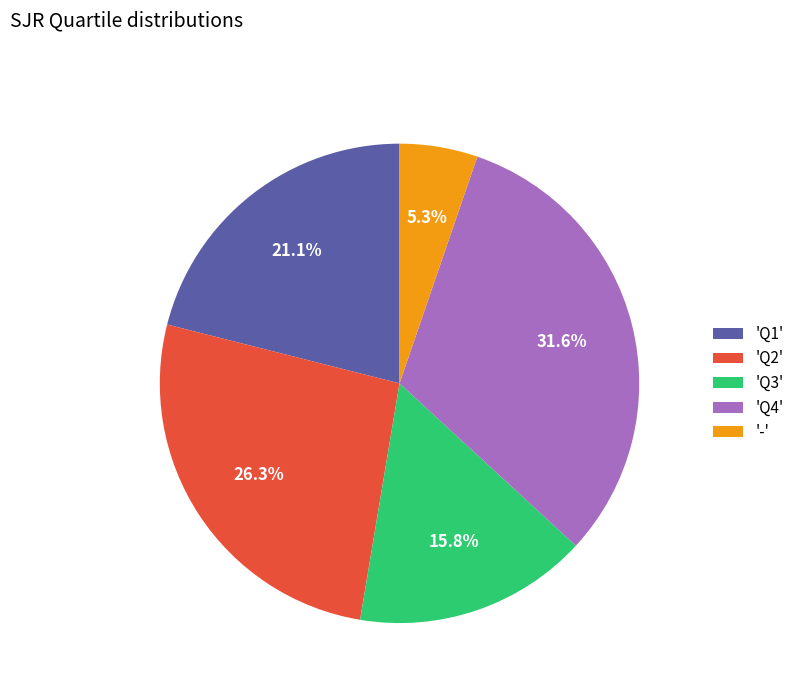

Count the number of slices in the pie.

5